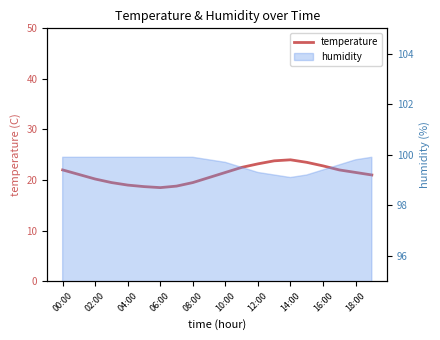

What is the value of the 9th point from the left?

19.5